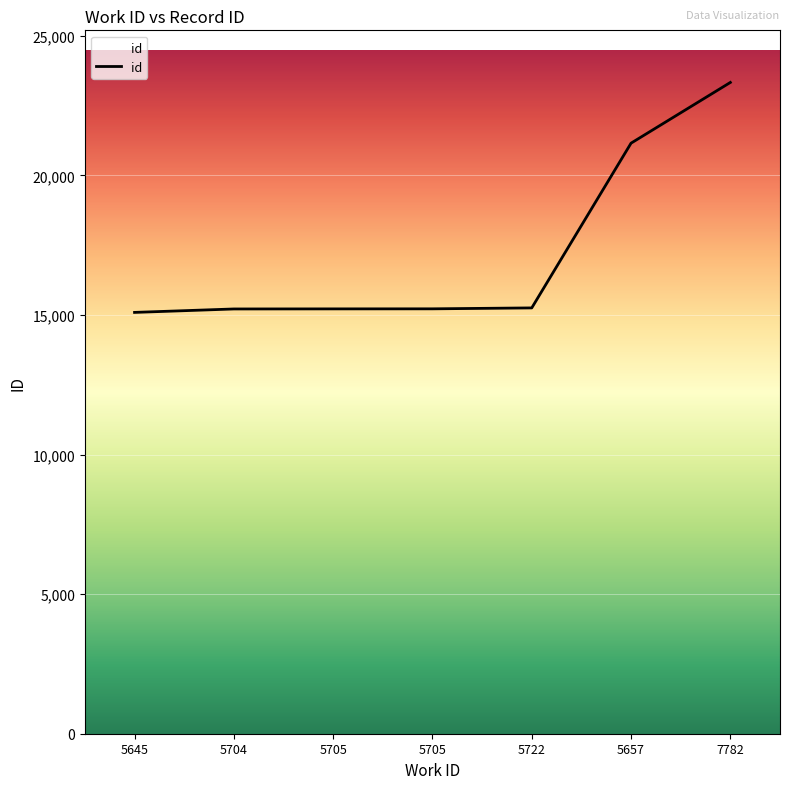

What is the change in value from 5645 to 5704?

+123